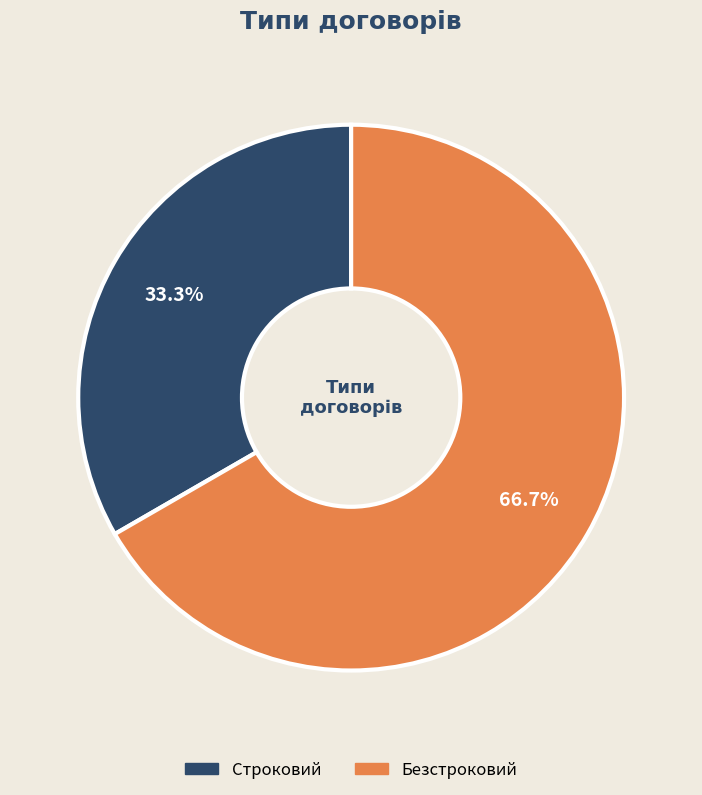

The Безстроковий slice represents 53% of the pie. True or false?

False